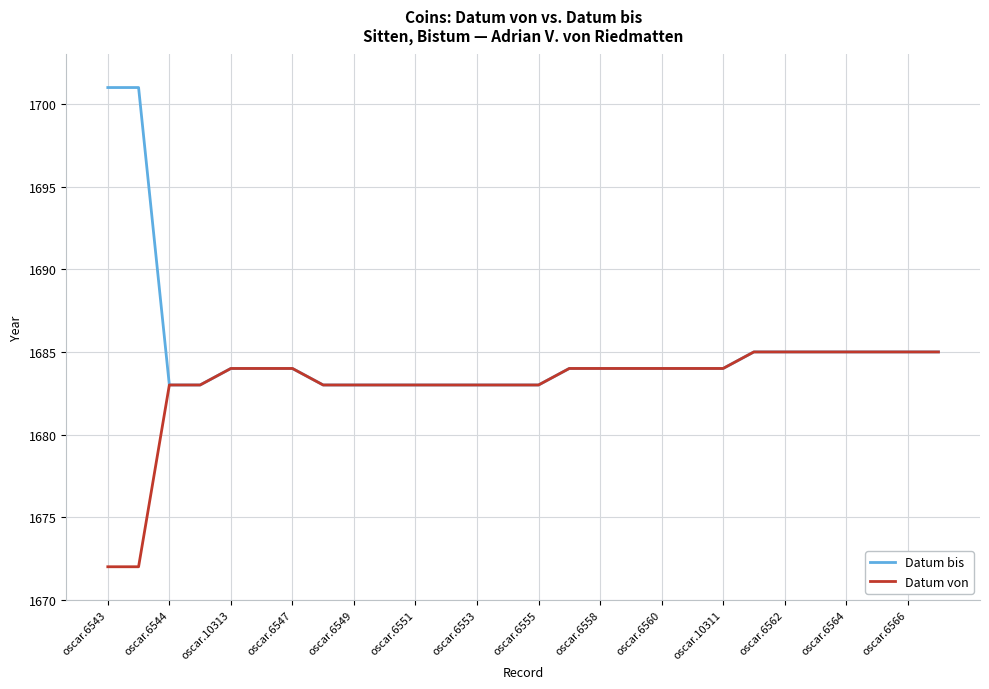

What is the highest value of the Datum von series?

1685